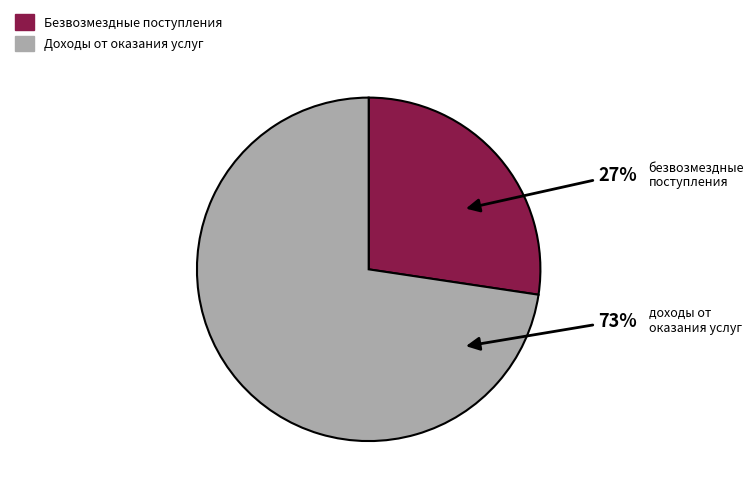

Does any single category account for the majority?

Yes